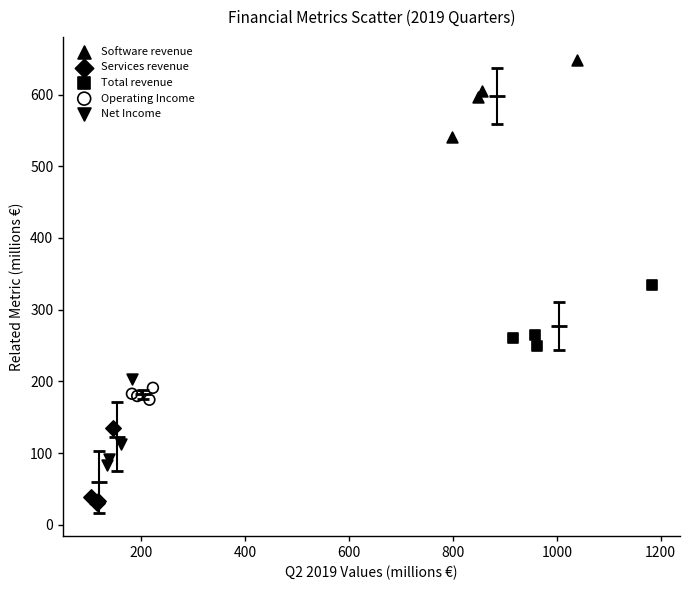

Which series contains the lowest Y value?

Services revenue